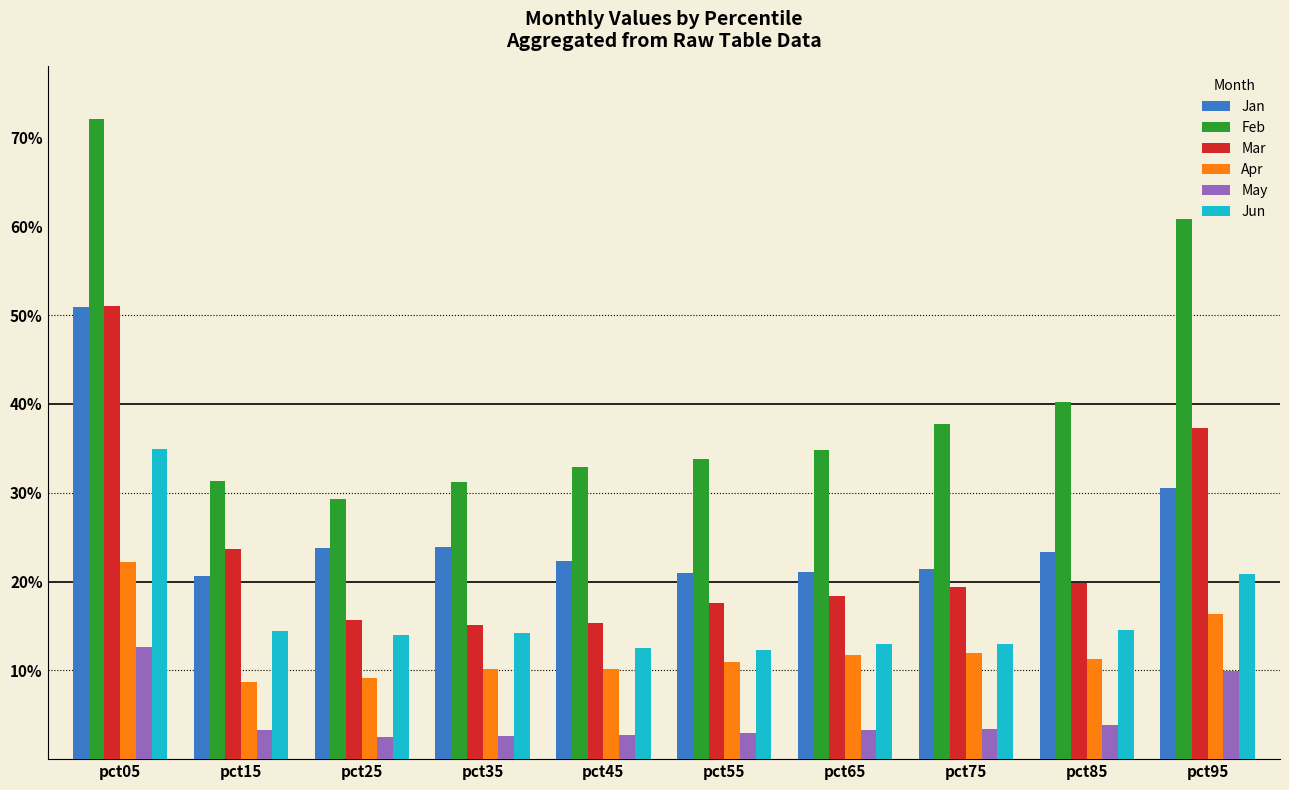

Reading left to right, transcribe all the data shown in this chart.

Jan: 0.5	0.2	0.2	0.2	0.2	0.2	0.2	0.2	0.2	0.3
Feb: 0.7	0.3	0.3	0.3	0.3	0.3	0.3	0.4	0.4	0.6
Mar: 0.5	0.2	0.2	0.2	0.2	0.2	0.2	0.2	0.2	0.4
Apr: 0.2	0.1	0.1	0.1	0.1	0.1	0.1	0.1	0.1	0.2
May: 0.1	0.0	0.0	0.0	0.0	0.0	0.0	0.0	0.0	0.1
Jun: 0.3	0.1	0.1	0.1	0.1	0.1	0.1	0.1	0.1	0.2